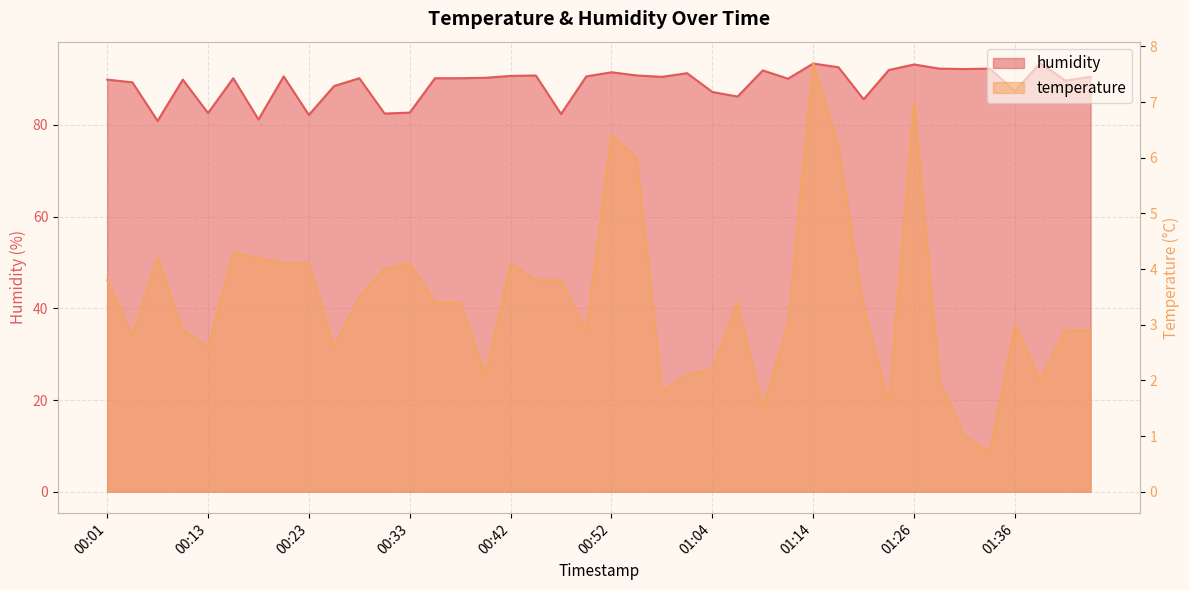

The chart shows a value of 82.4 at 00:47. True or false?

True